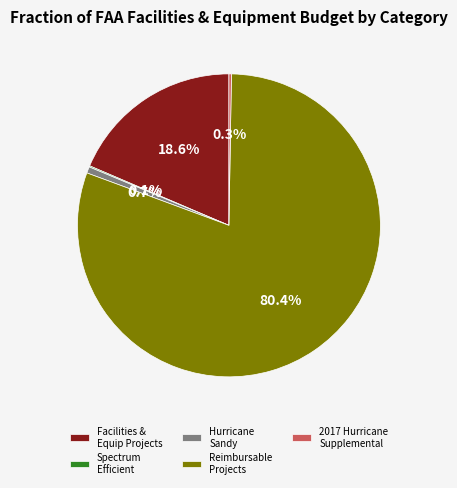

The Reimbursable Projects slice represents 80% of the pie. True or false?

True